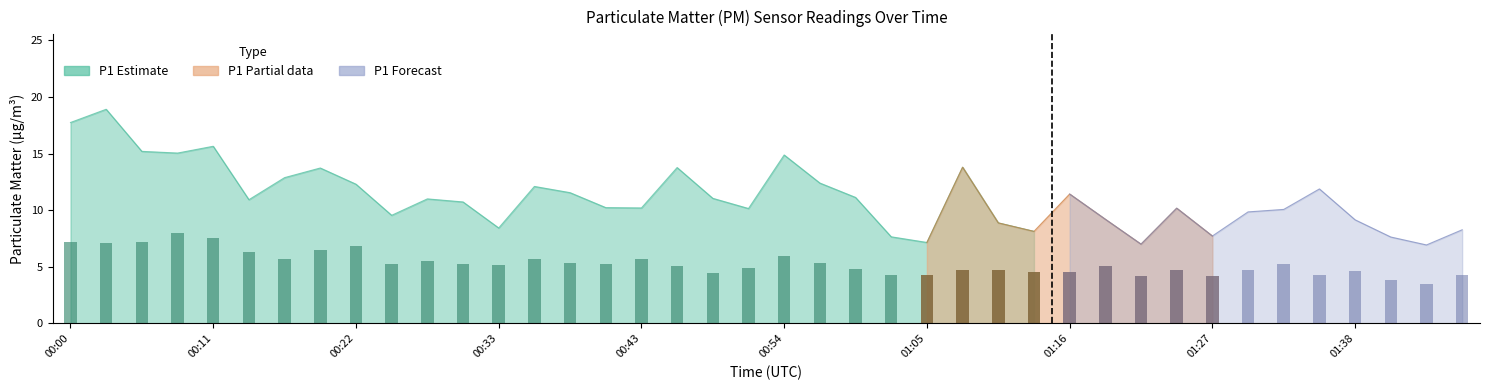

How many values in the P1 series are below 10?

14